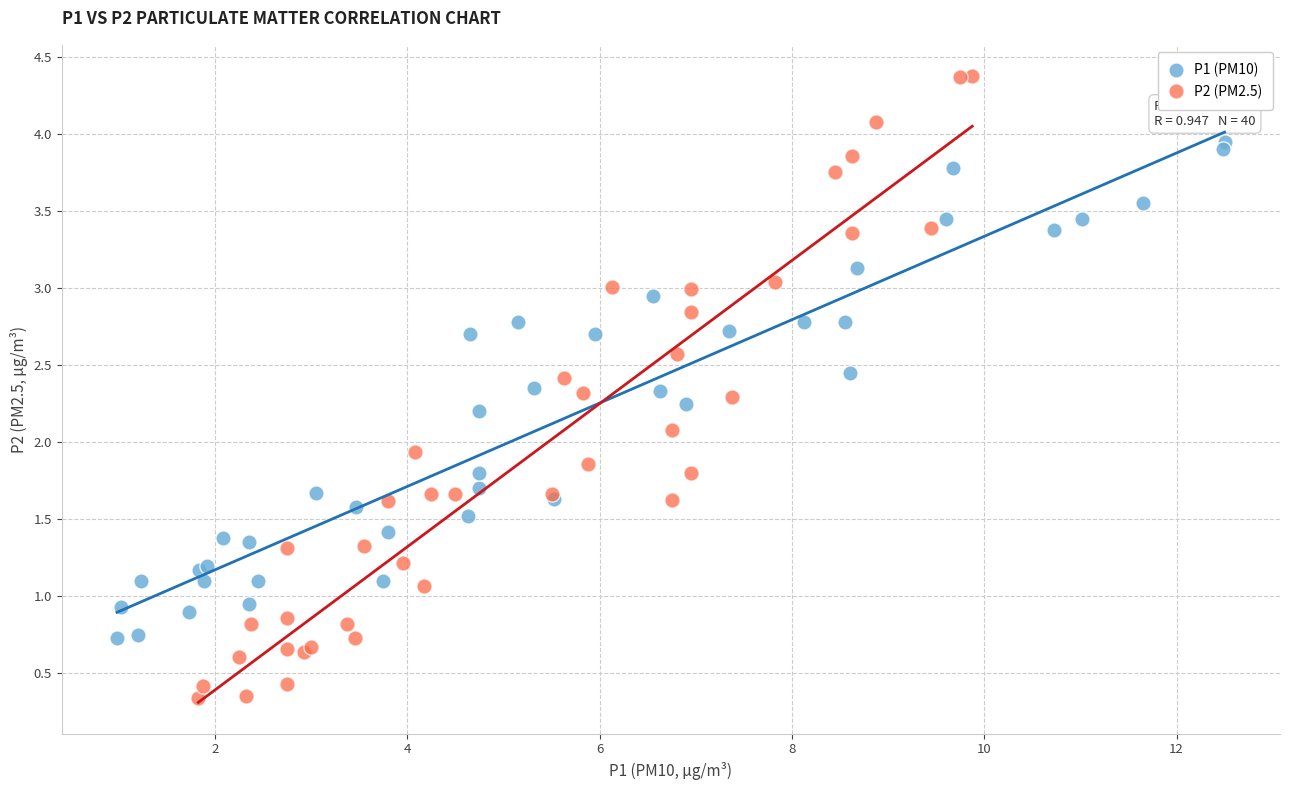

Which series reaches the maximum Y coordinate?

P2 (PM2.5)